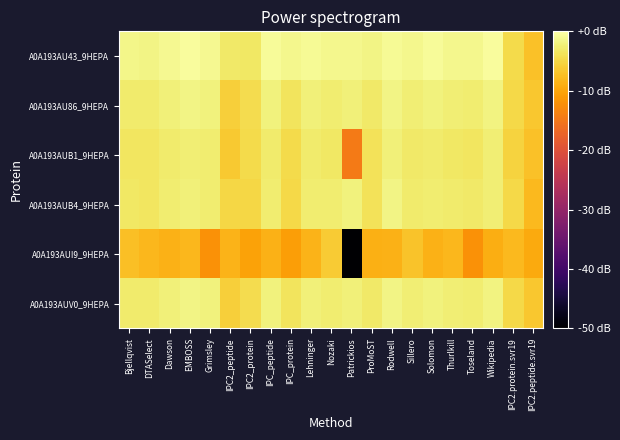

Which series has the largest range (max minus min)?

A0A193AUI9_9HEPA